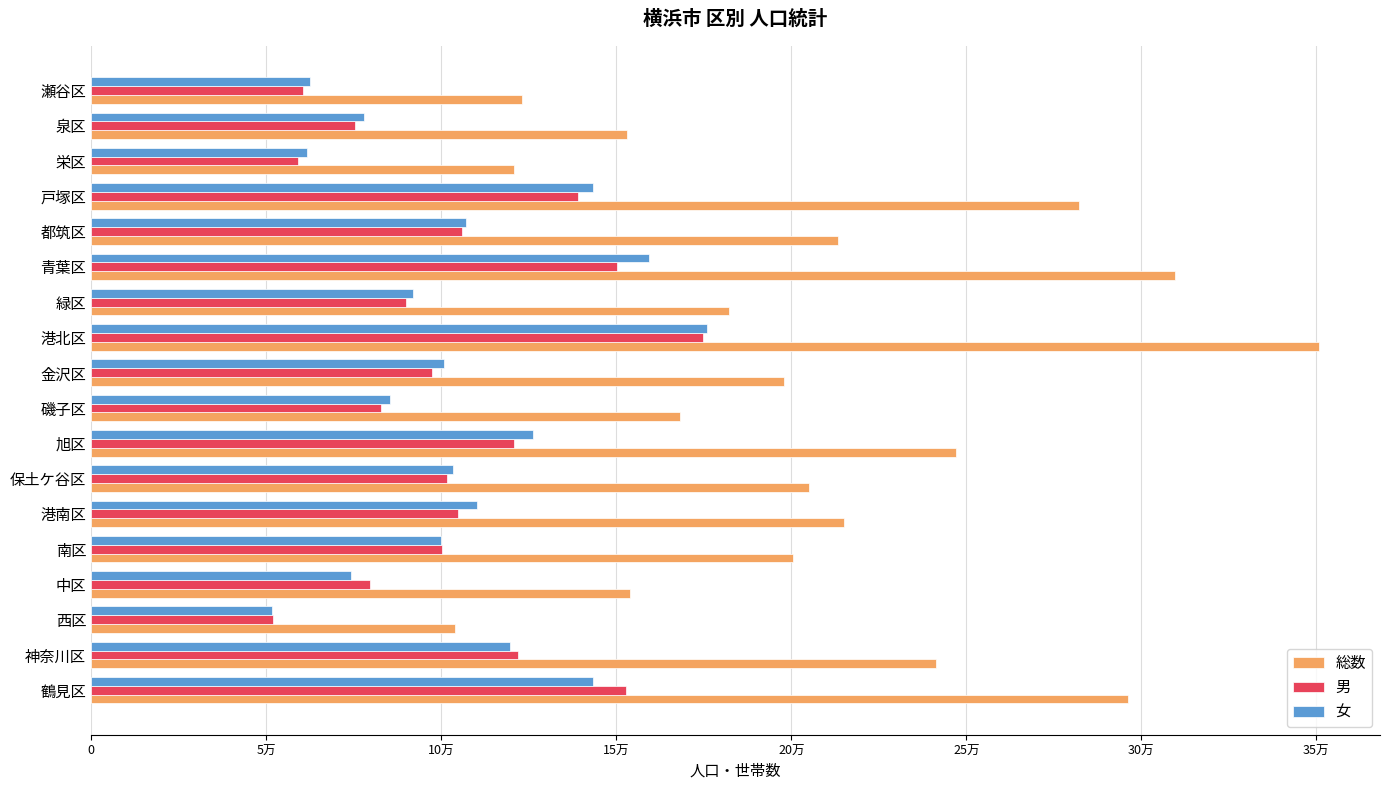

List the series in order of their peak value, highest first.

総数, 女, 男